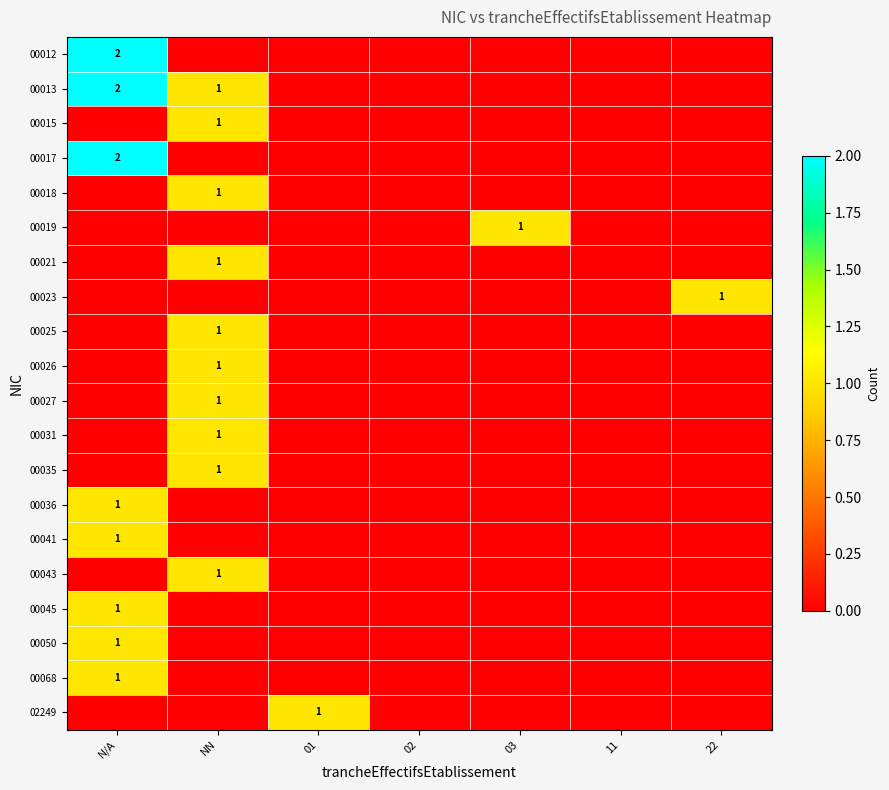

Which has a higher value, 22 or 03?

22